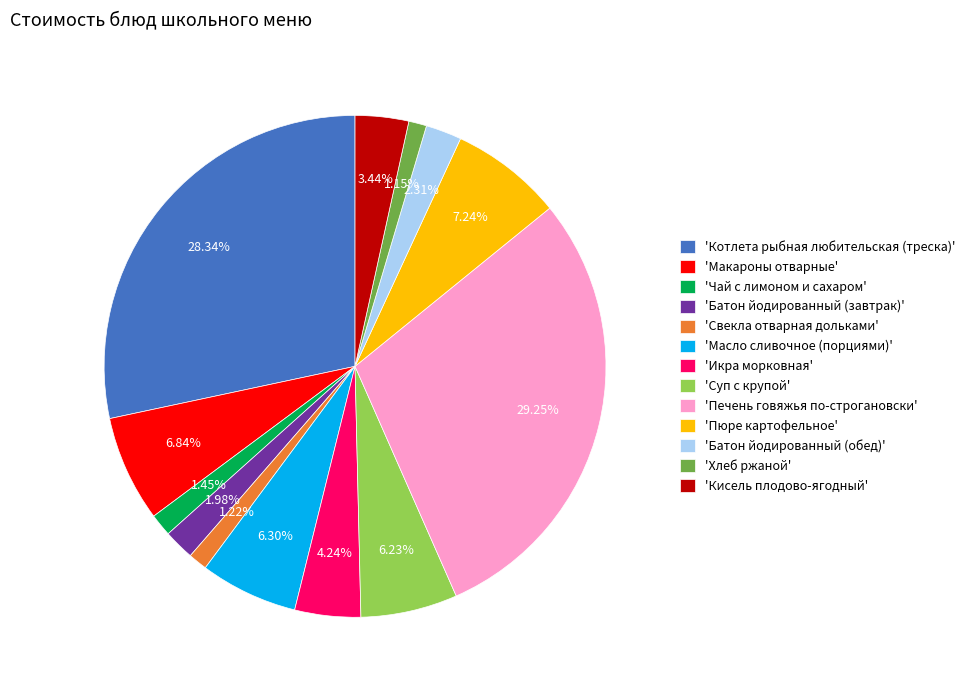

Does 'Чай с лимоном и сахаром' represent more than half of the total?

No